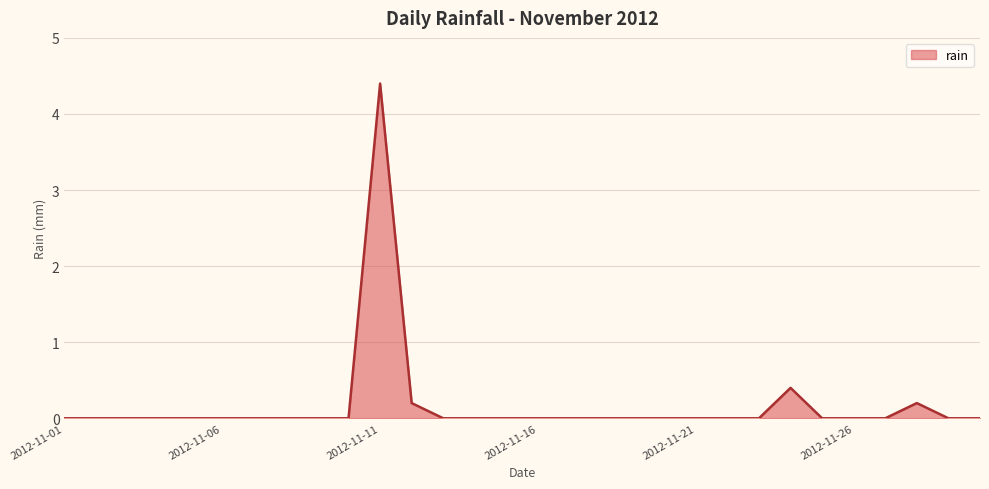

How many series are shown in this chart?

1